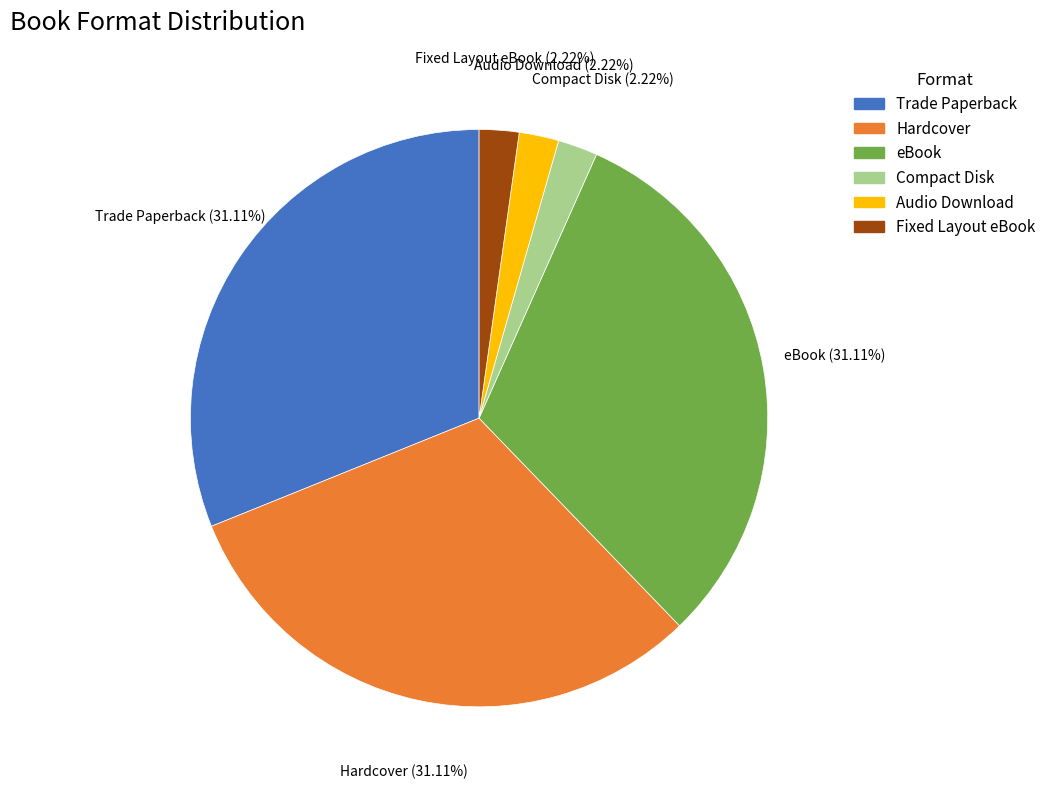

Is there a majority slice in this chart?

No